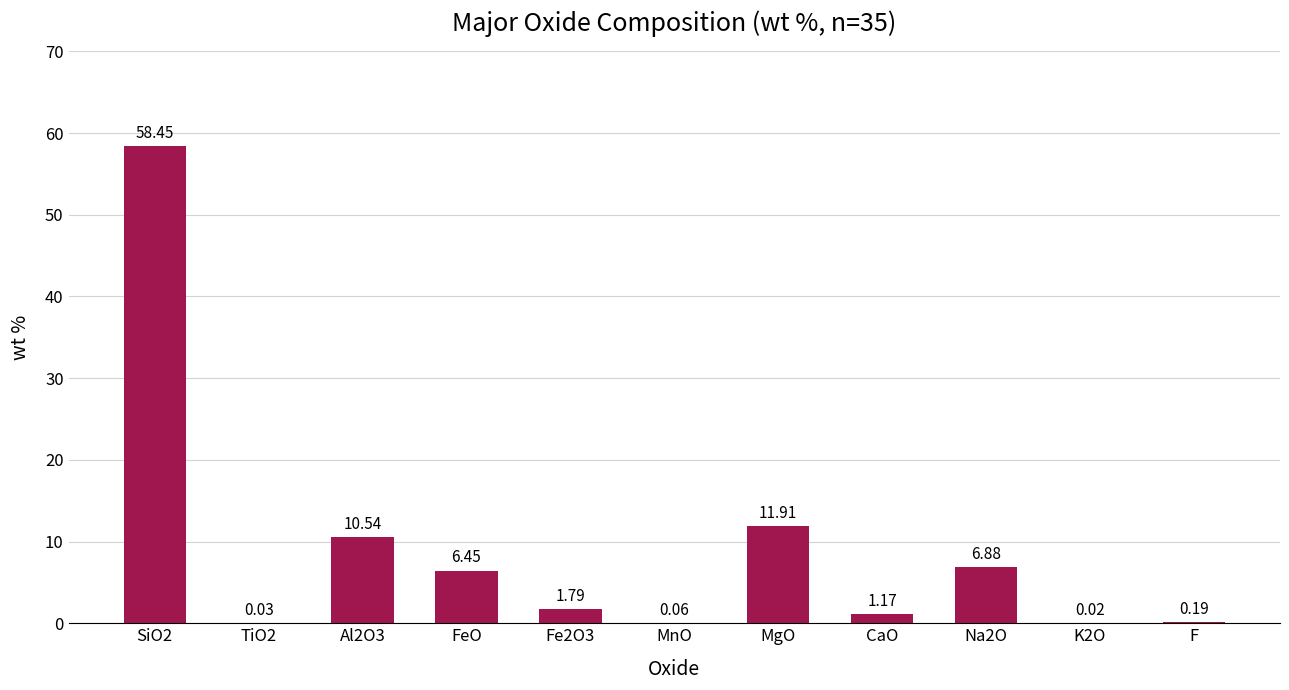

Where is the data nearest to the value 29?

MgO